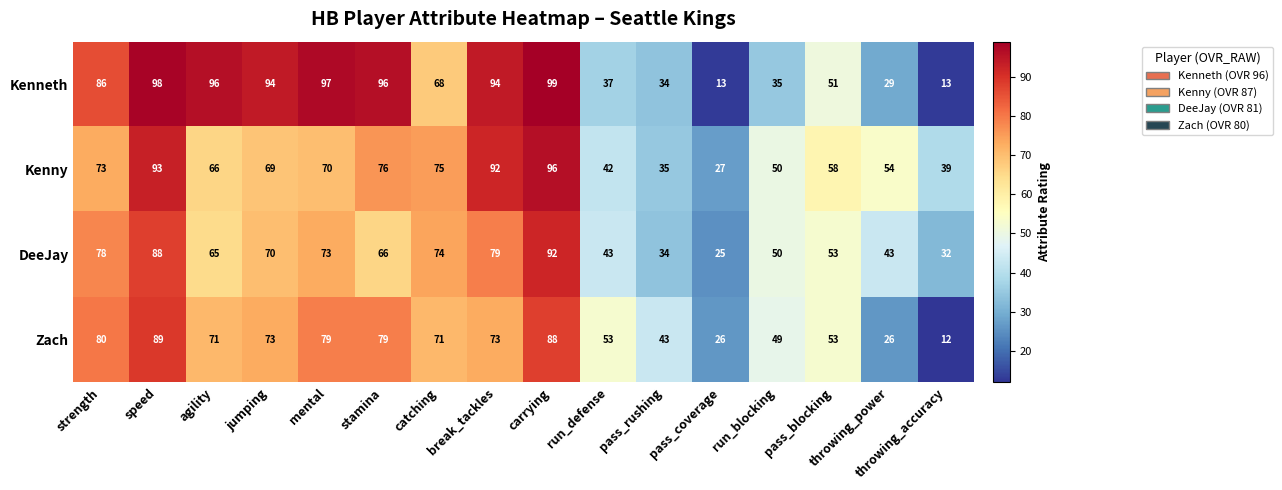

What is the difference between the maximum and minimum values in the Zach series?

77